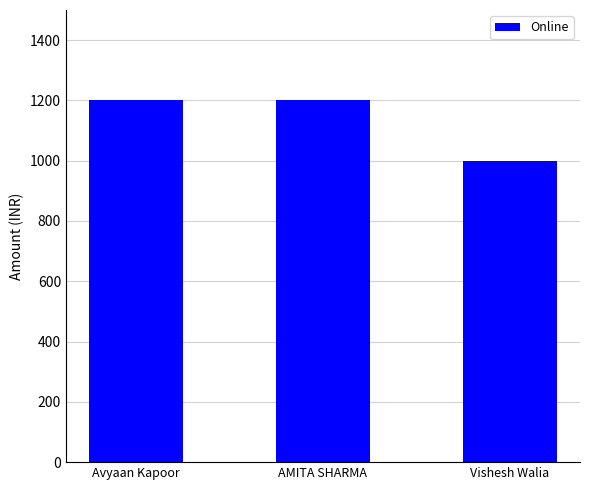

What is the approximate value at AMITA SHARMA?

1200